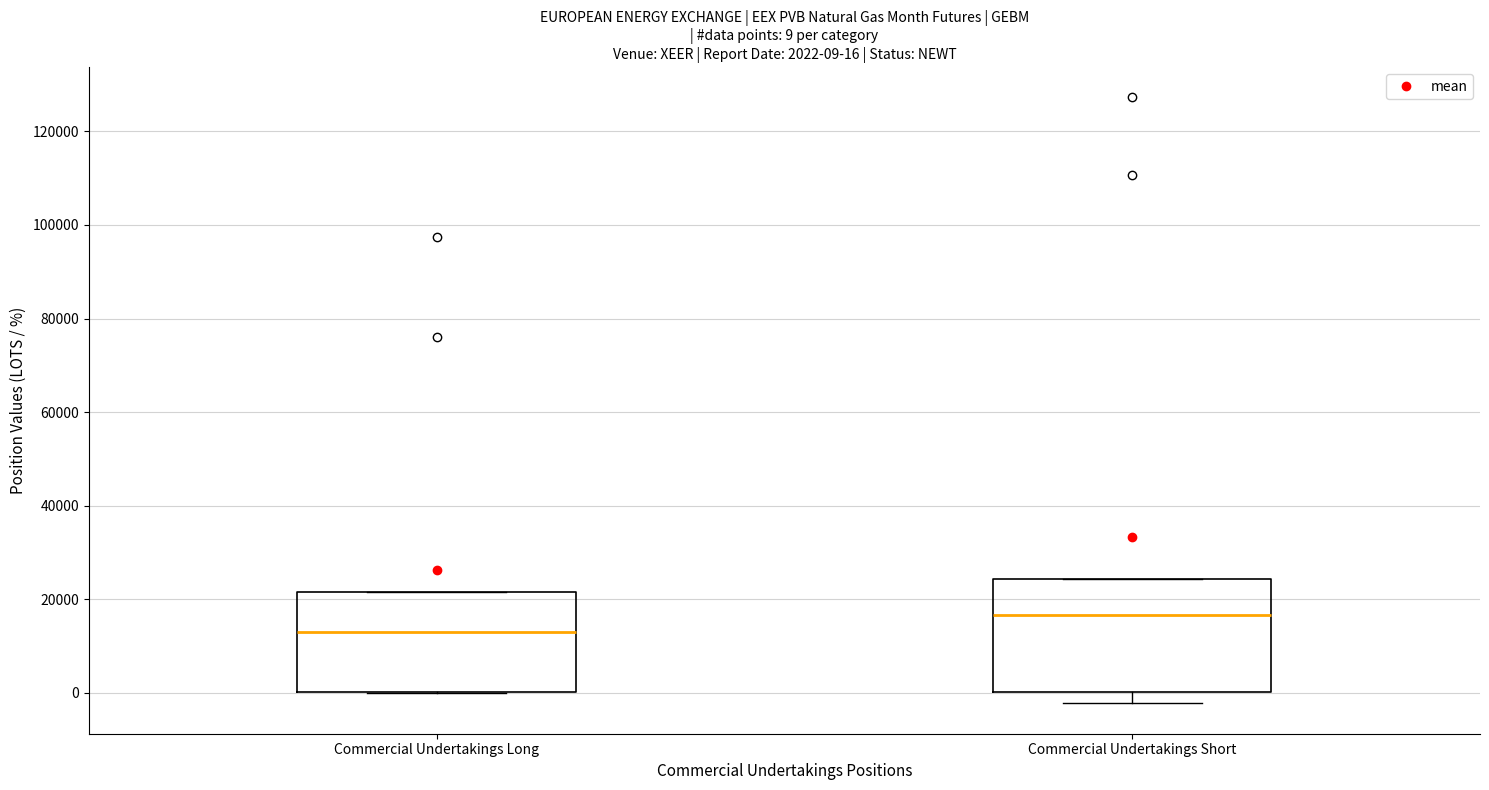

Which box has the highest median line?

Commercial Undertakings Short